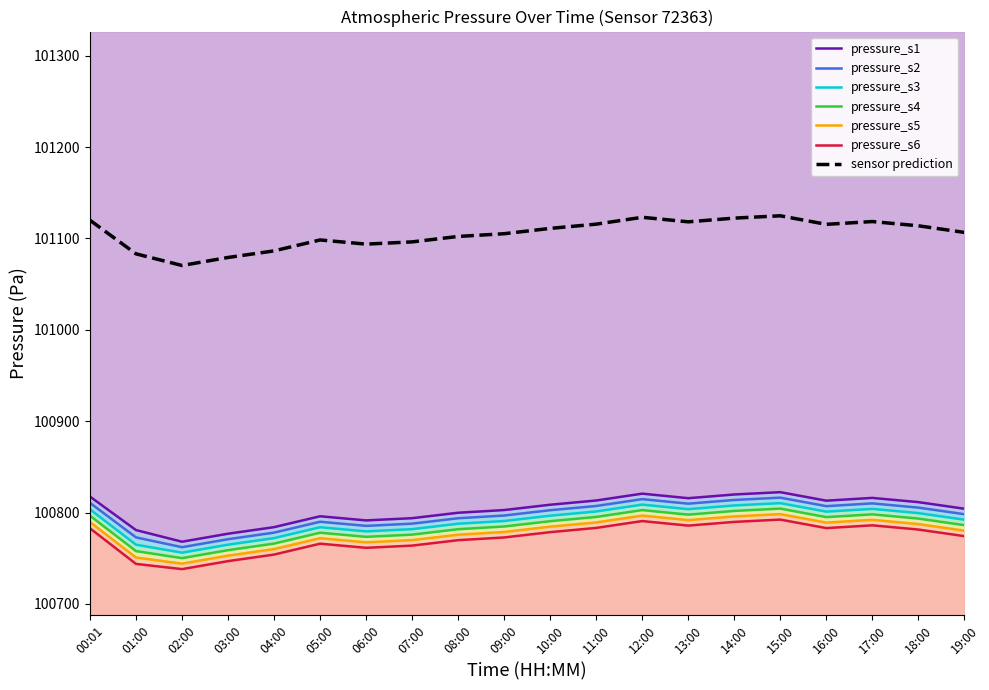

Rank the series by their maximum value, from lowest to highest.

pressure_s6, pressure_s5, pressure_s4, pressure_s3, pressure_s2, pressure_s1